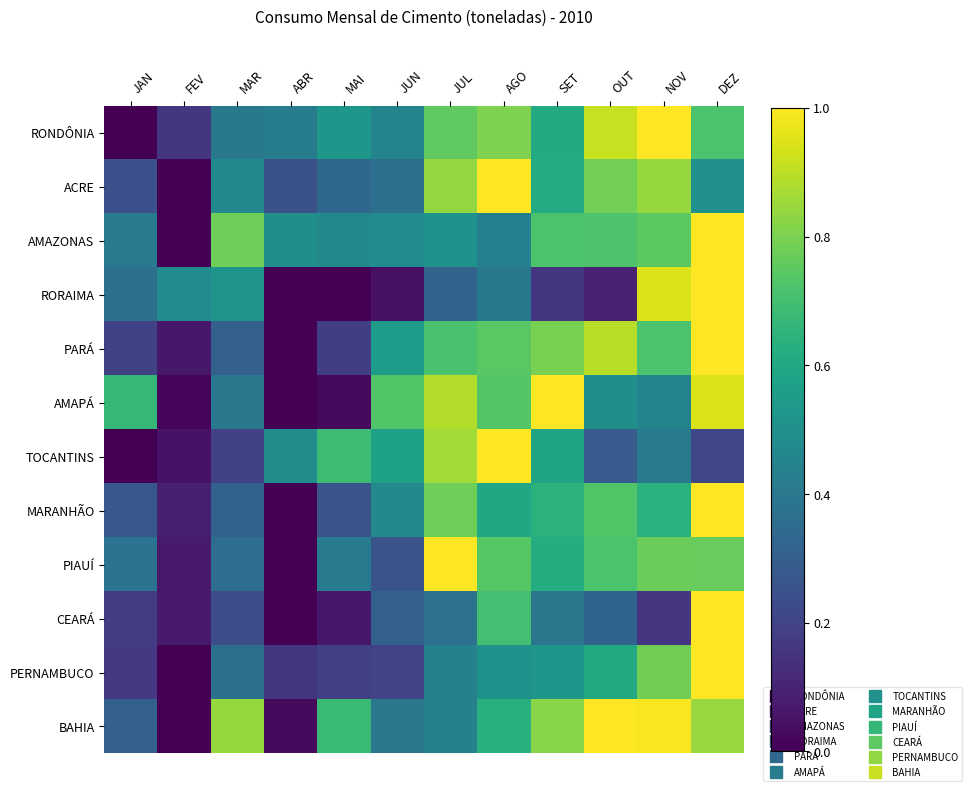

What is the maximum value shown in the chart?

1.0